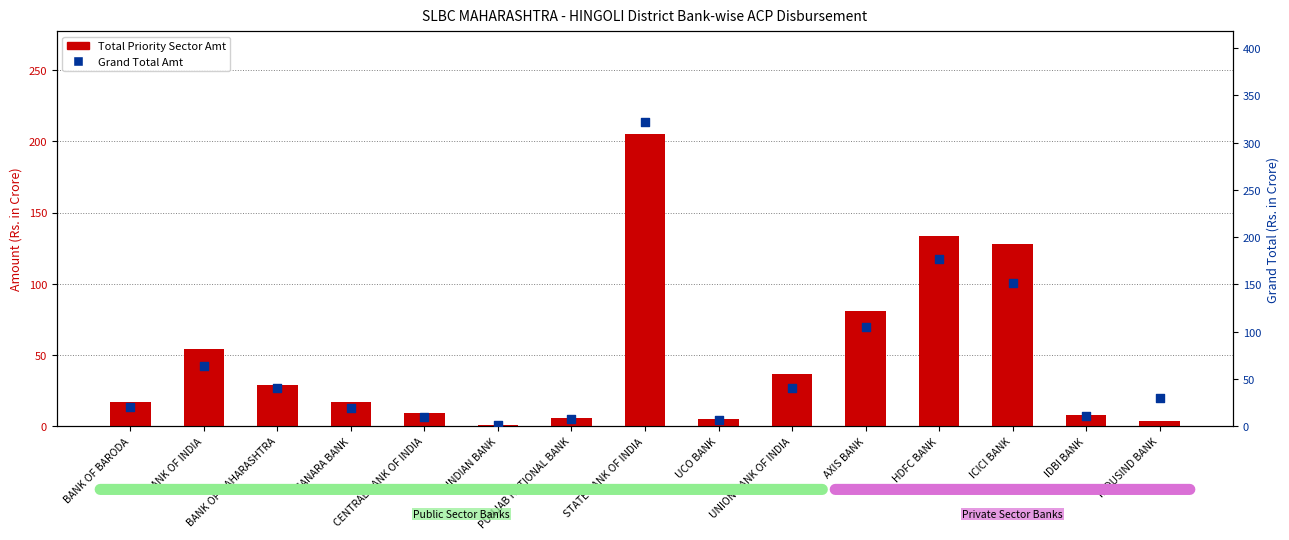

At which category is the sum across all series the highest?

STATE BANK OF INDIA